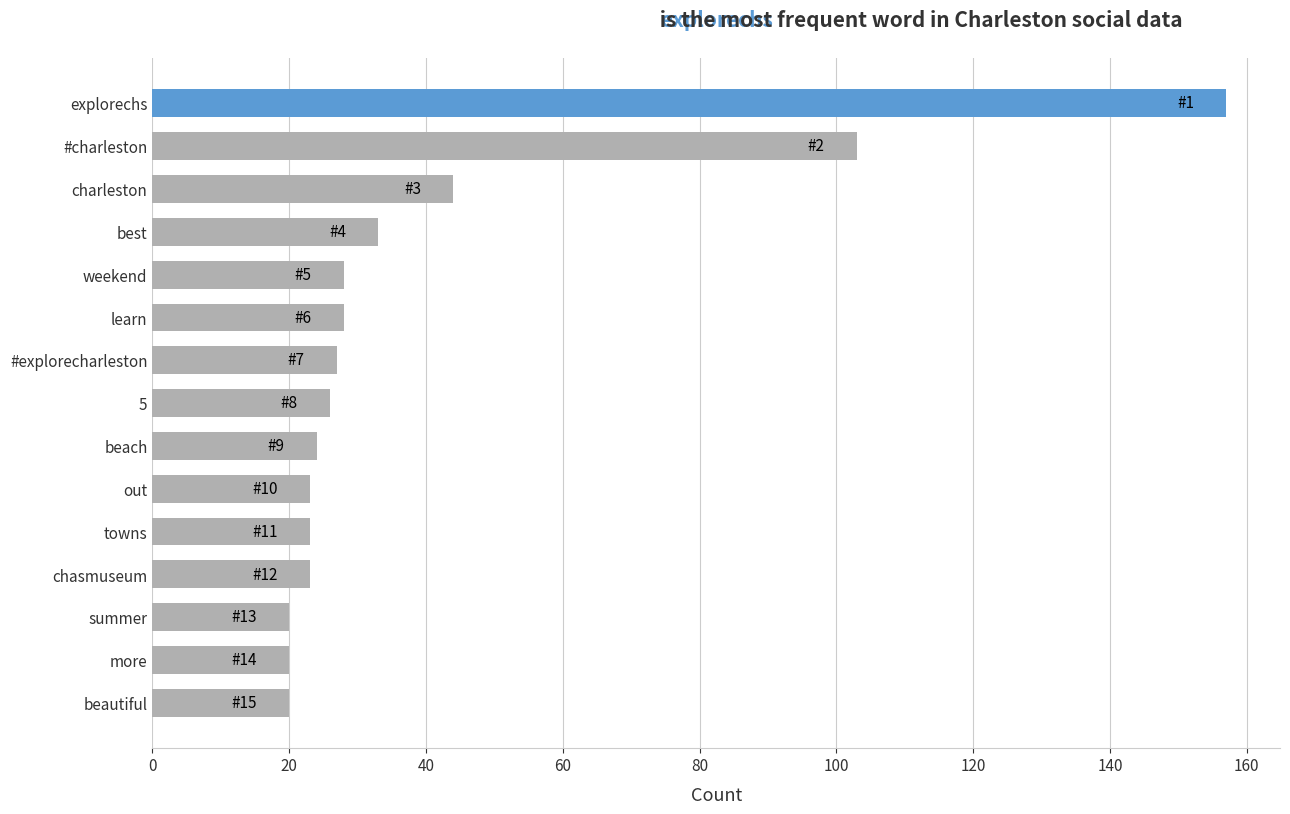

Reading bottom to top, transcribe all the data shown in this chart.

beautiful=20	more=20	summer=20	chasmuseum=23	towns=23	out=23	beach=24	5=26	#explorecharleston=27	learn=28	weekend=28	best=33	charleston=44	#charleston=103	explorechs=157